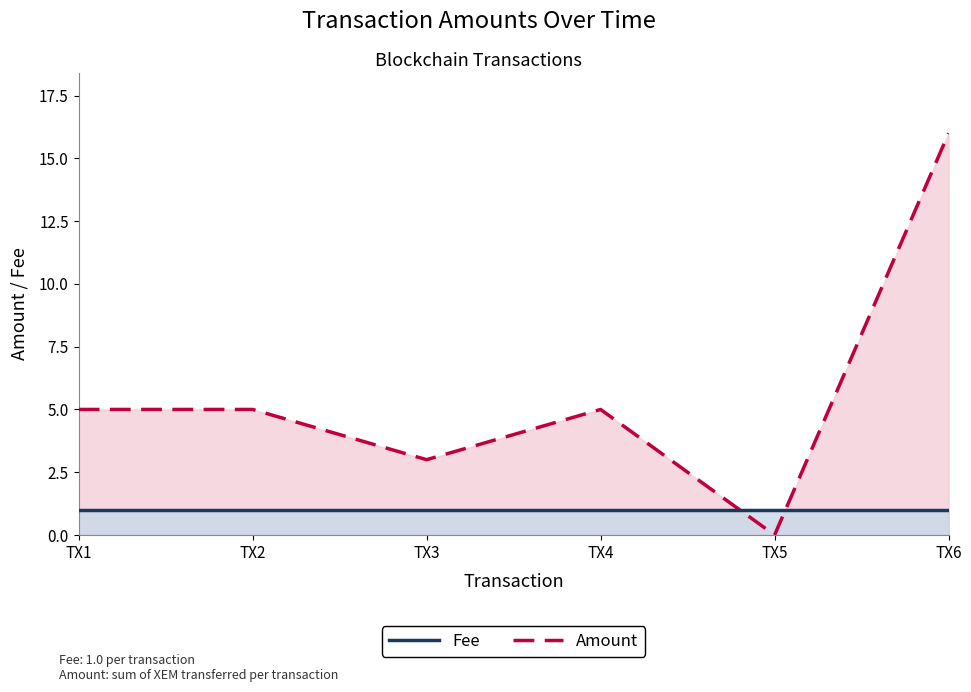

The value of Amount at TX2 is 5. True or false?

True